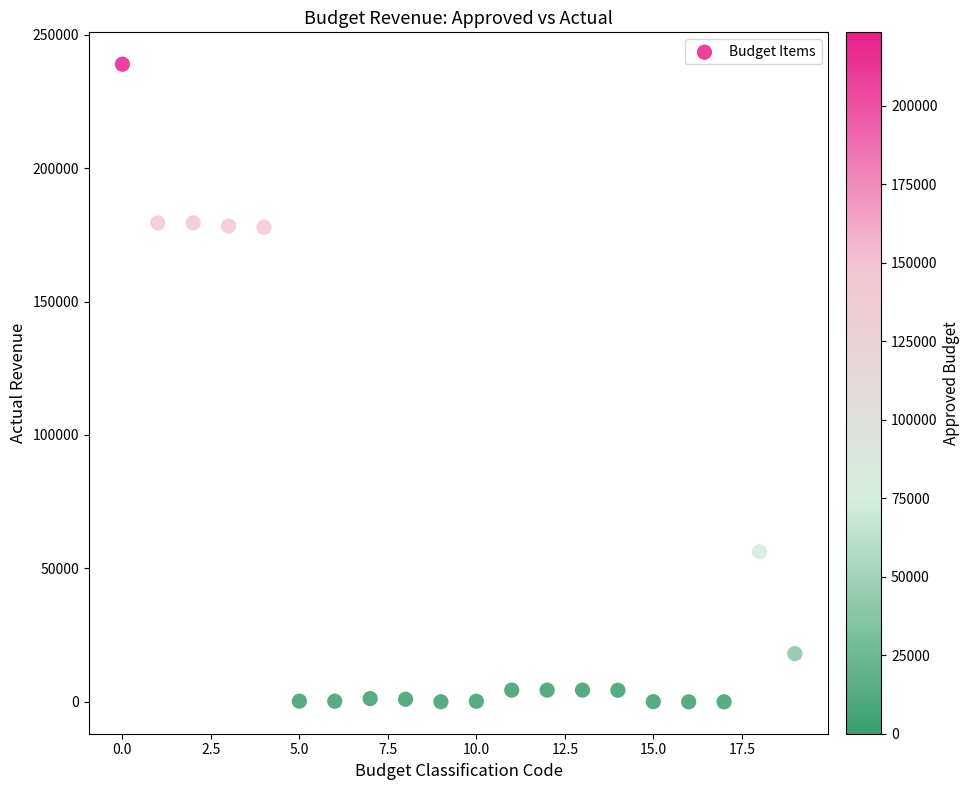

What is the range of Y values (max minus min)?

238965.0